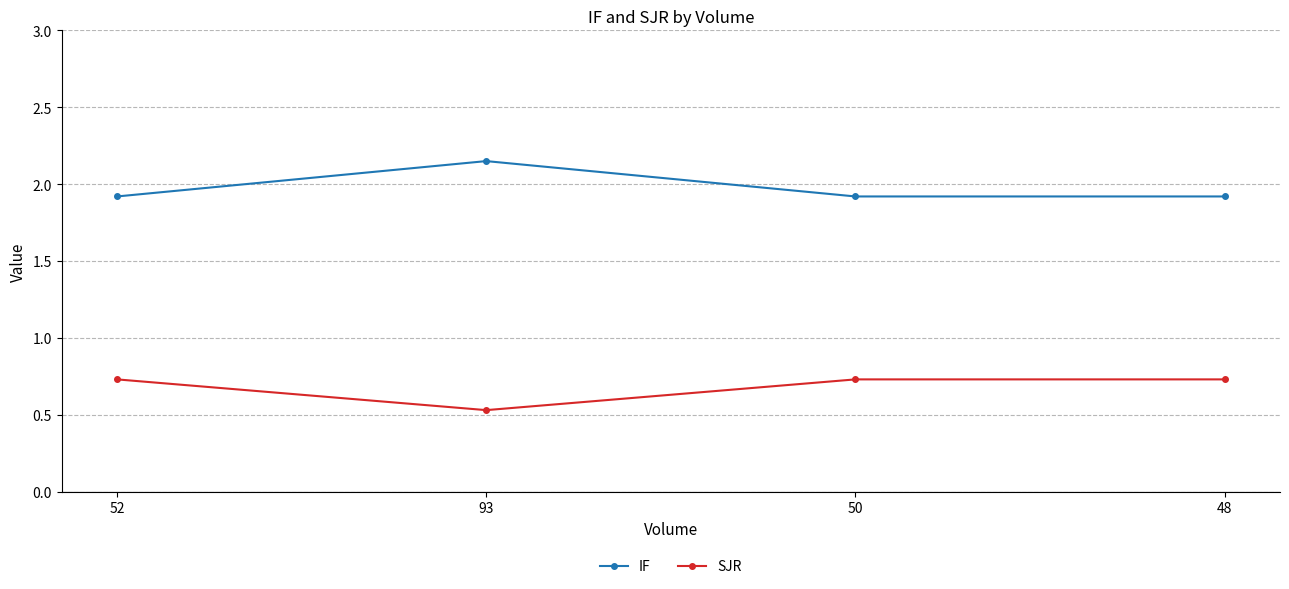

Is it true that IF equals 2.6 at 48?

False